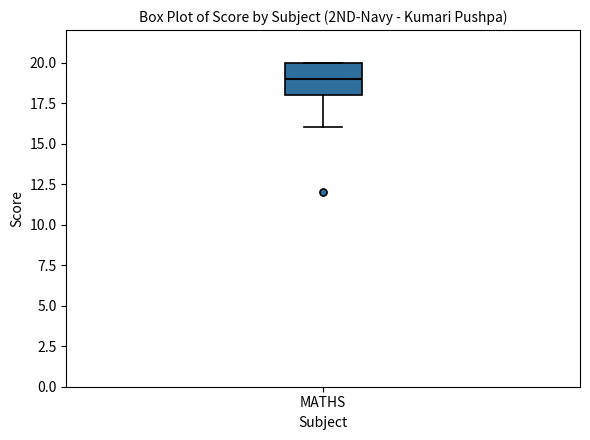

Transcribe this box plot: give where the median line is, the range the box spans, and where the two whiskers end, as read against the y-axis. The values are not printed on the chart, so give them approximately, as read against the axis.

median 19, box 18 to 20, whiskers 16 to 20